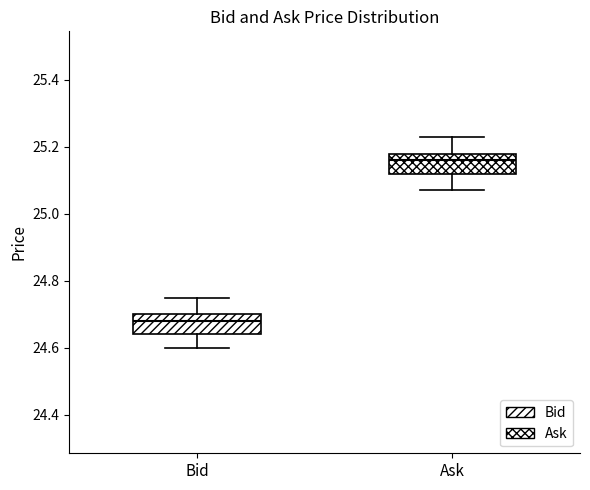

Reading left to right, transcribe this box plot: for each box, give where its median line is, the range the box spans, and where its two whiskers end, as read against the y-axis. The values are not printed on the chart, so give them approximately, as read against the axis.

Bid: median 24.68, box 24.64 to 24.70, whiskers 24.60 to 24.76
Ask: median 25.16, box 25.12 to 25.18, whiskers 25.08 to 25.24